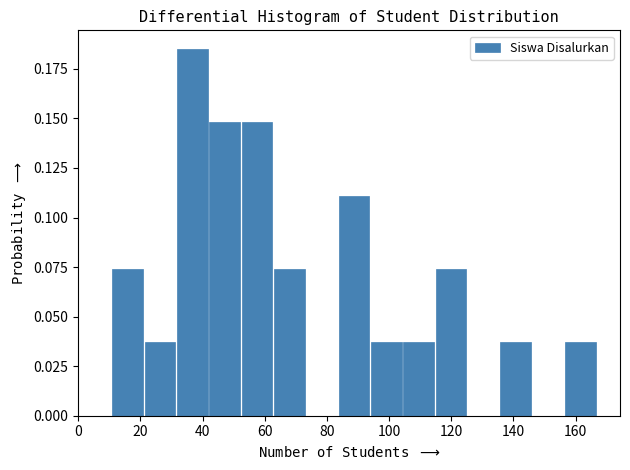

Over which range of the x-axis is the bar tallest?

31.8 to 42.2